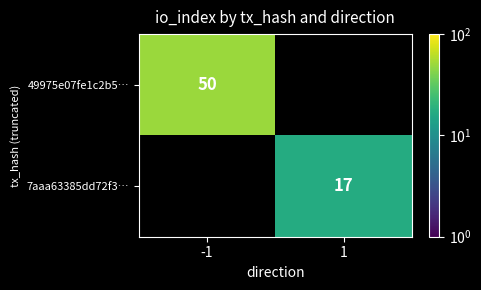

What is the smallest value displayed?

17.0